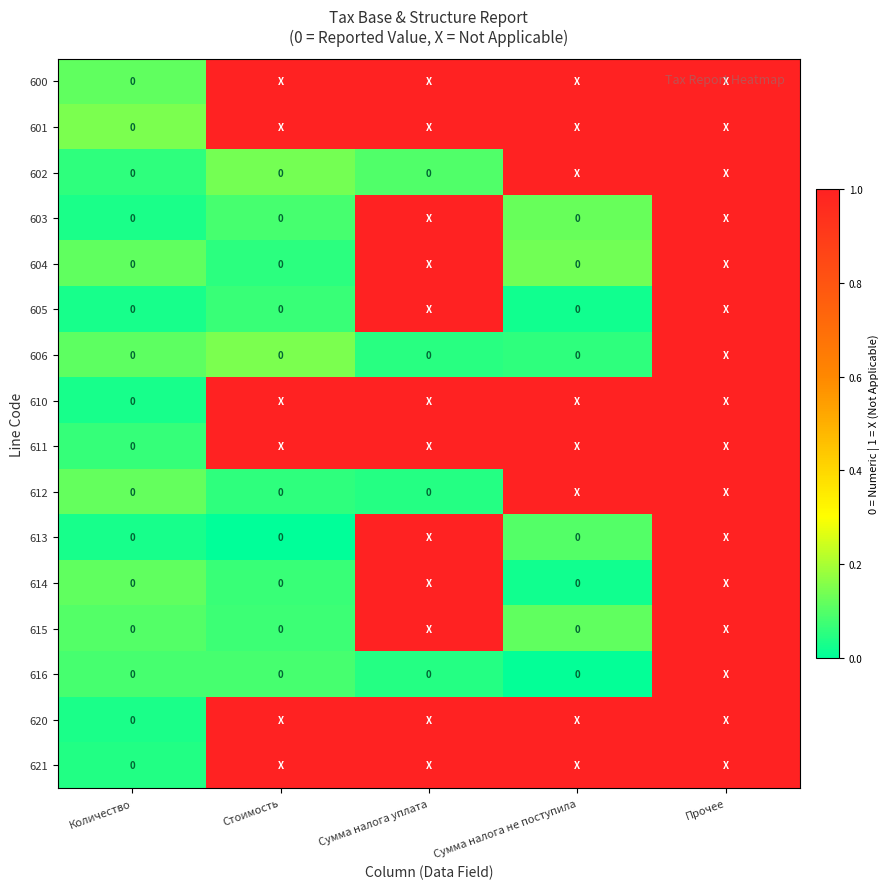

What is the spread (max minus min) of values at Сумма налога не поступила?

1.0